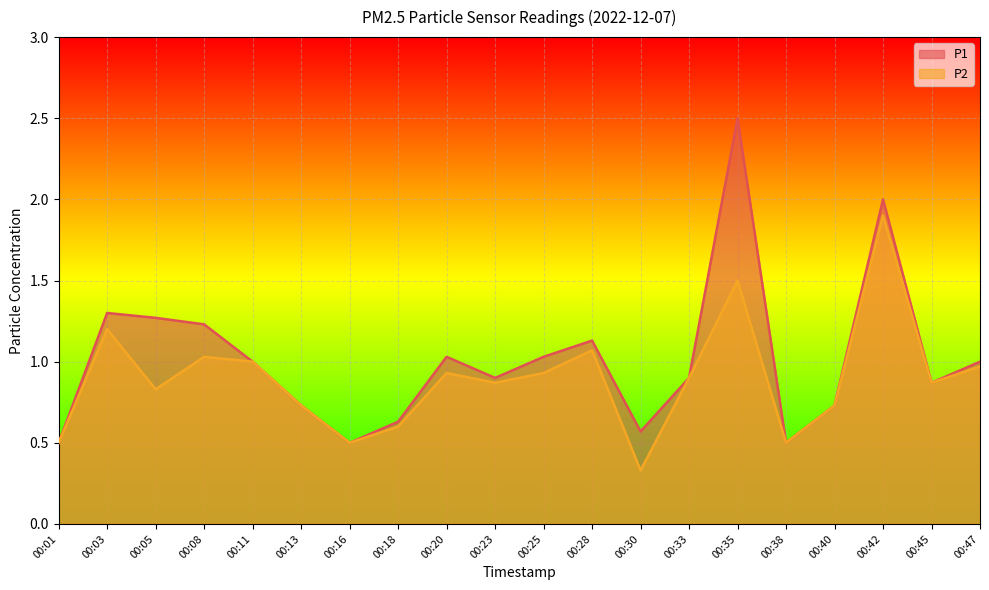

Reading right to left, extract all data points from this chart.

P1: 1.0	0.9	2.0	0.7	0.5	2.5	0.9	0.6	1.1	1.0	0.9	1.0	0.6	0.5	0.7	1.0	1.2	1.3	1.3	0.5
P2: 1.0	0.9	1.9	0.7	0.5	1.5	0.9	0.3	1.1	0.9	0.9	0.9	0.6	0.5	0.7	1.0	1.0	0.8	1.2	0.5